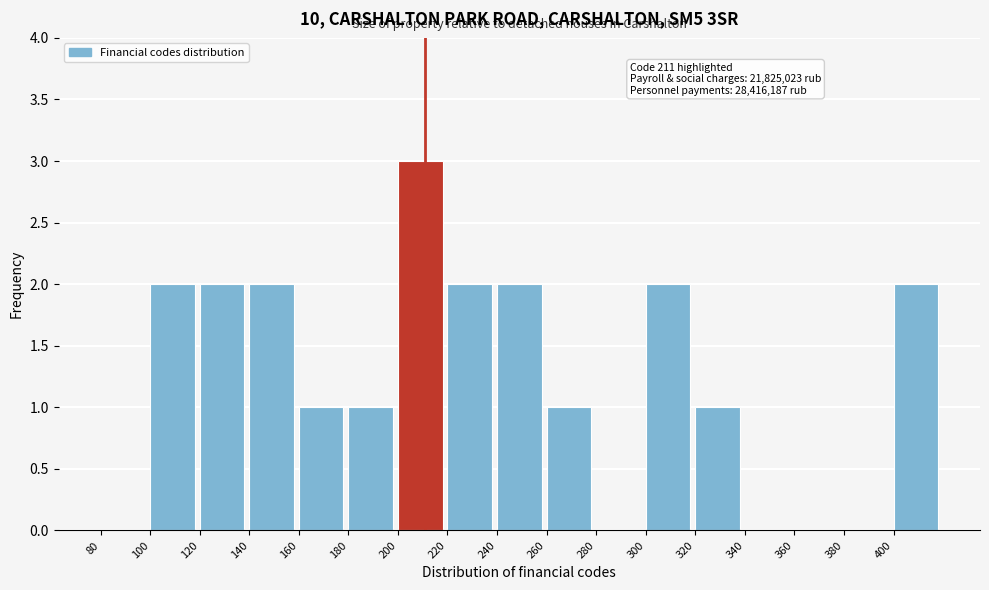

Which range on the x-axis has the tallest bar?

200 to 220